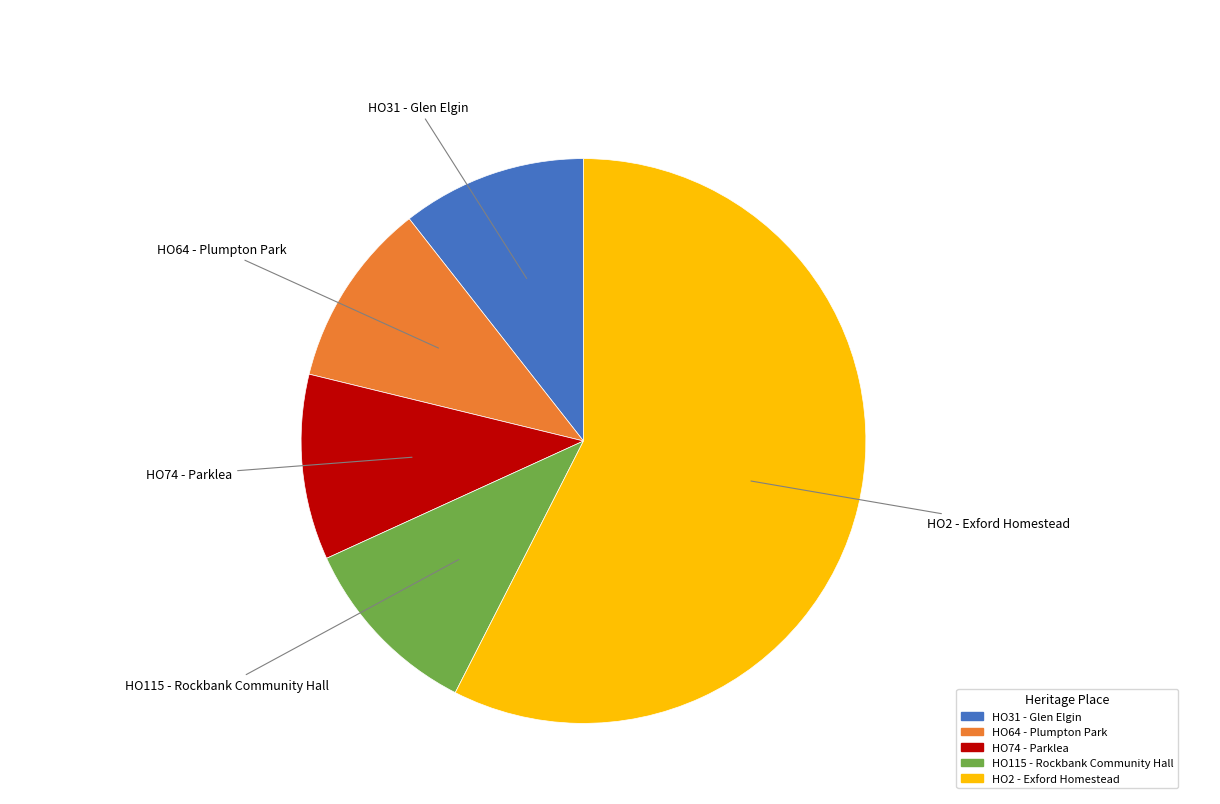

Combined, do HO64 - Plumpton Park and HO115 - Rockbank Community Hall account for over 50%?

No